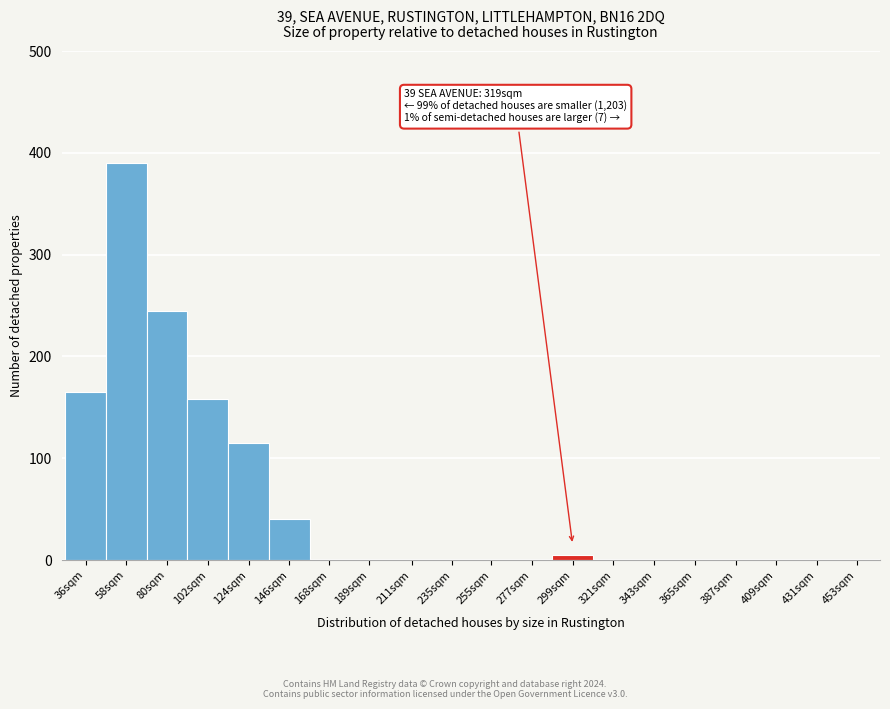

Reading right to left, extract all data points from this chart.

453sqm=0	431sqm=0	409sqm=0	387sqm=0	365sqm=0	343sqm=0	321sqm=0	299sqm=5	277sqm=0	255sqm=0	235sqm=0	211sqm=0	189sqm=0	168sqm=0	146sqm=40	124sqm=115	102sqm=158	80sqm=245	58sqm=390	36sqm=165